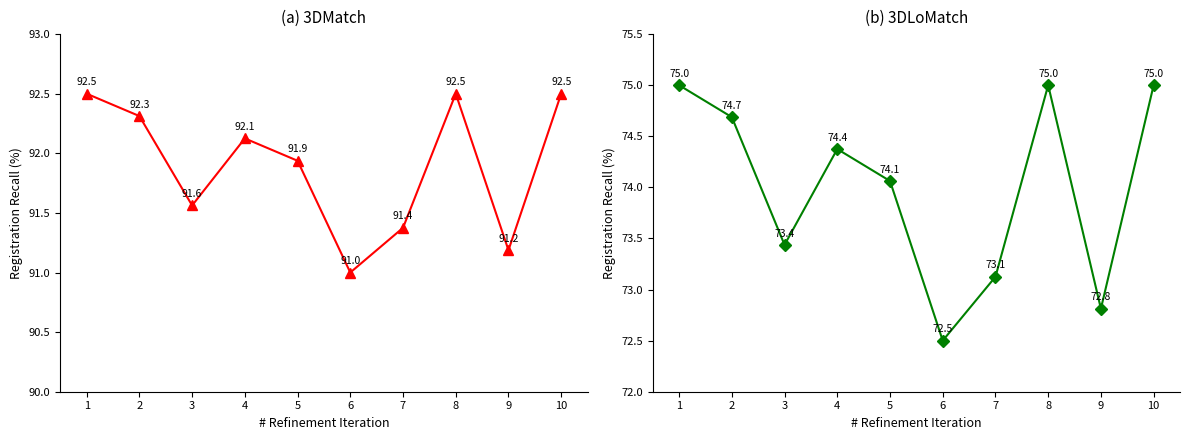

Rank the categories by value from highest to lowest.

1, 8, 10, 2, 4, 5, 3, 7, 9, 6